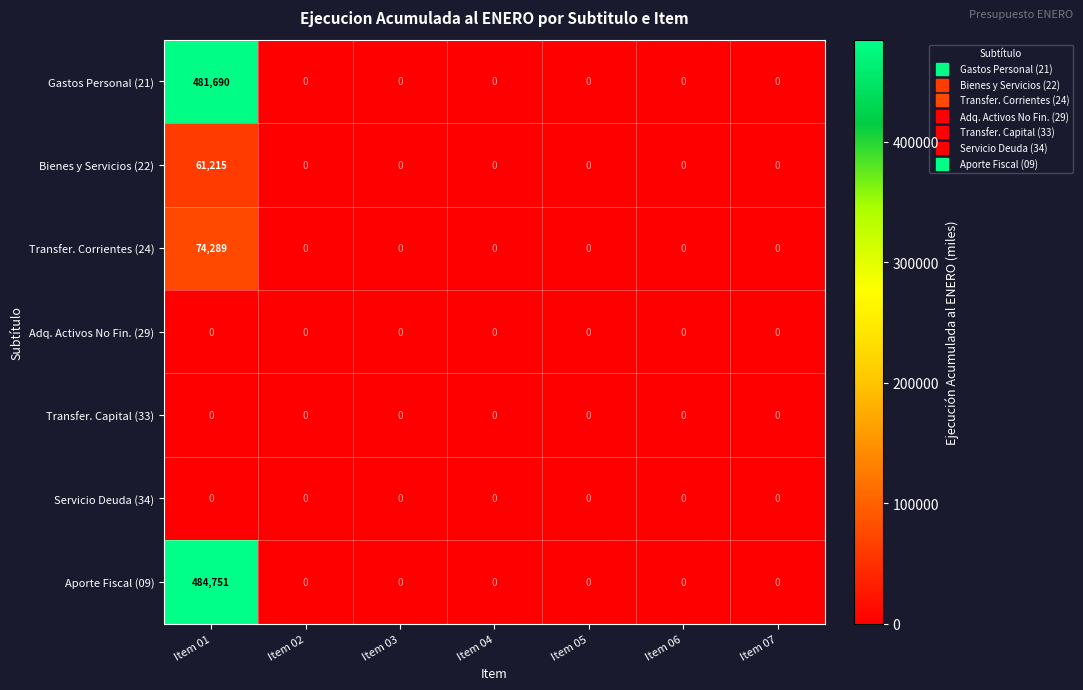

What is the greatest value displayed?

484751